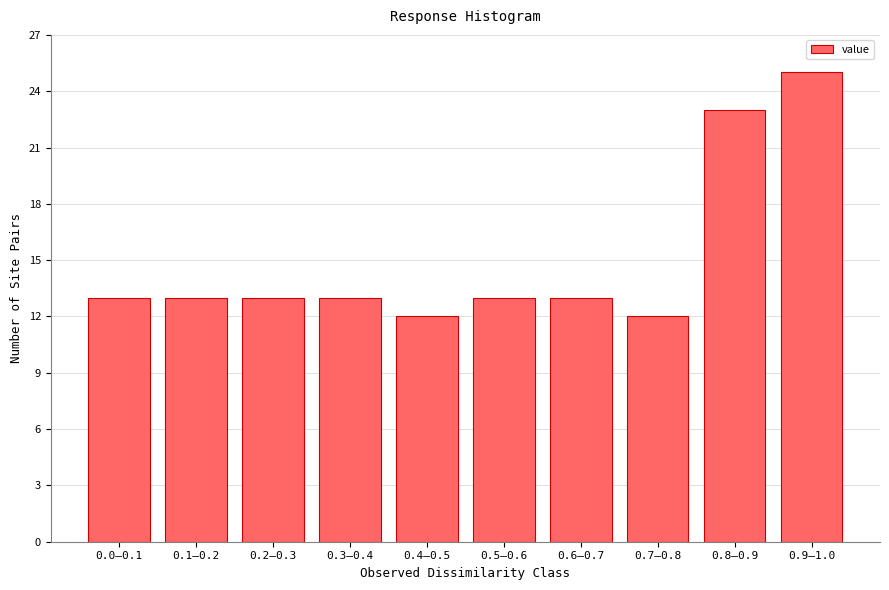

Reading right to left, list all the values displayed in this chart.

25	23	12	13	13	12	13	13	13	13